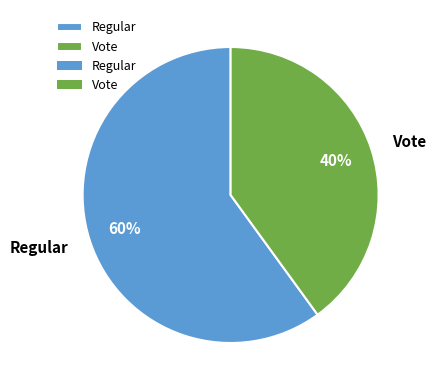

Is the sum of Regular and Vote greater than half?

Yes